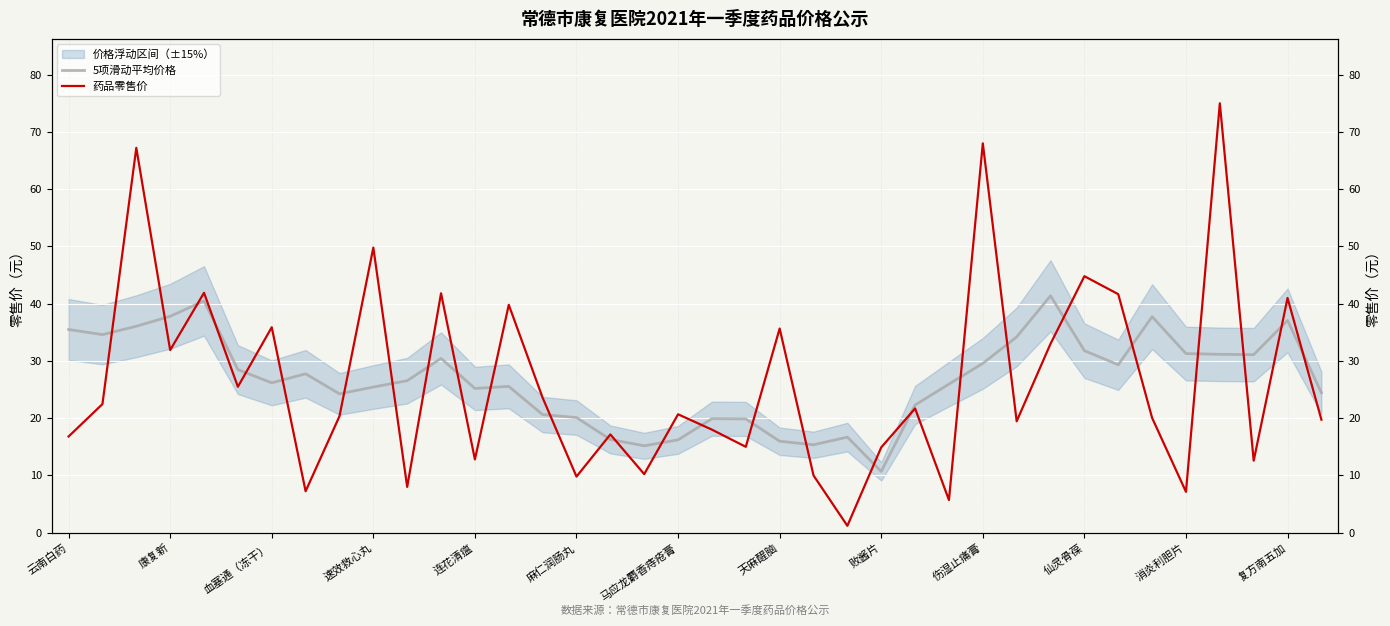

Which series has the largest range (max minus min)?

药品零售价